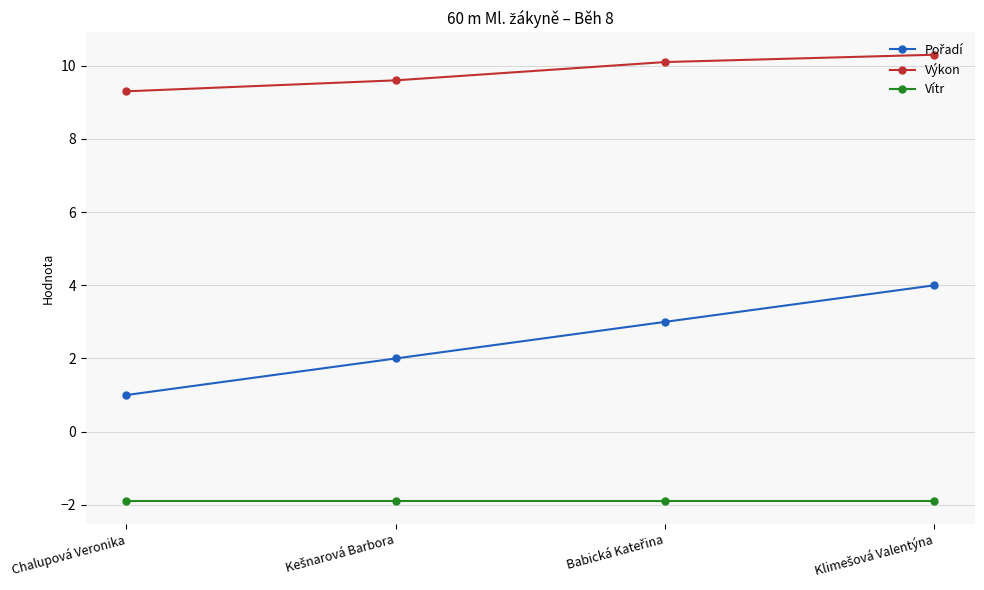

What is the difference between the maximum and minimum values in the Výkon series?

1.0